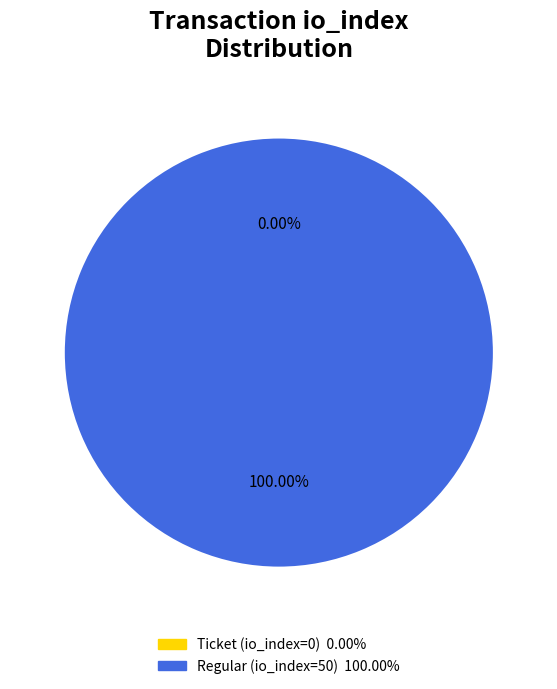

Which has a higher value, Ticket (io_index=0) or Regular (io_index=50)?

Regular (io_index=50)